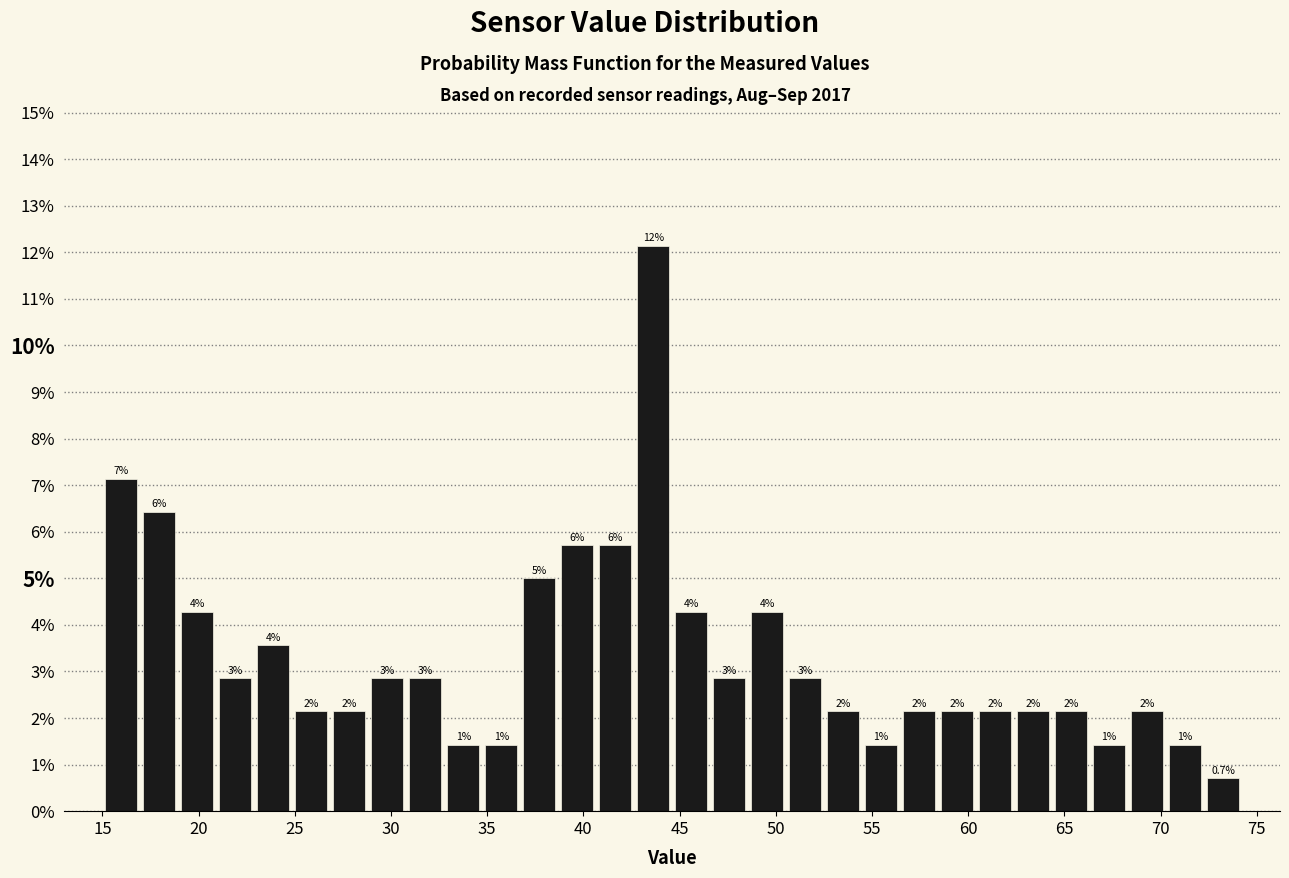

Around what value on the x-axis is the tallest bar? Give the approximate position of its centre, as read against the axis.

43.5